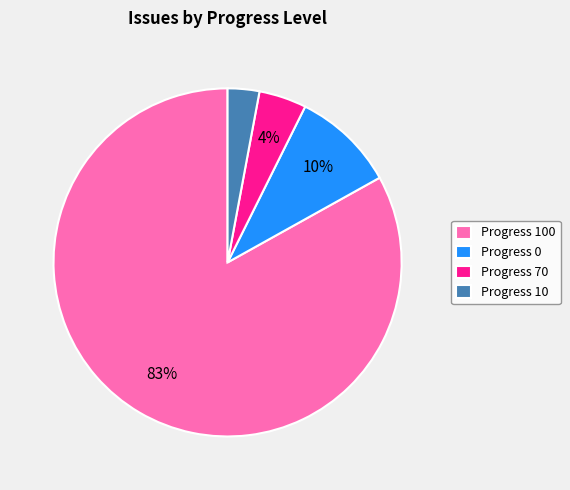

How many slices are in this pie chart?

4